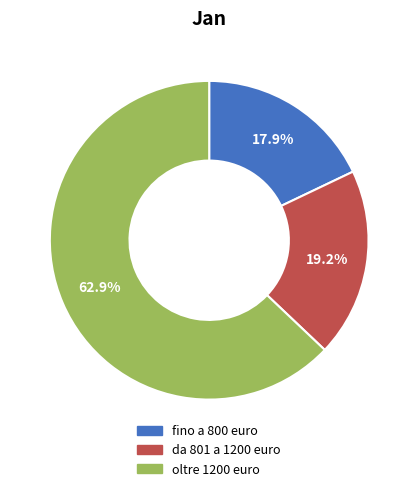

What percentage do oltre 1200 euro and da 801 a 1200 euro together represent?

82.1%